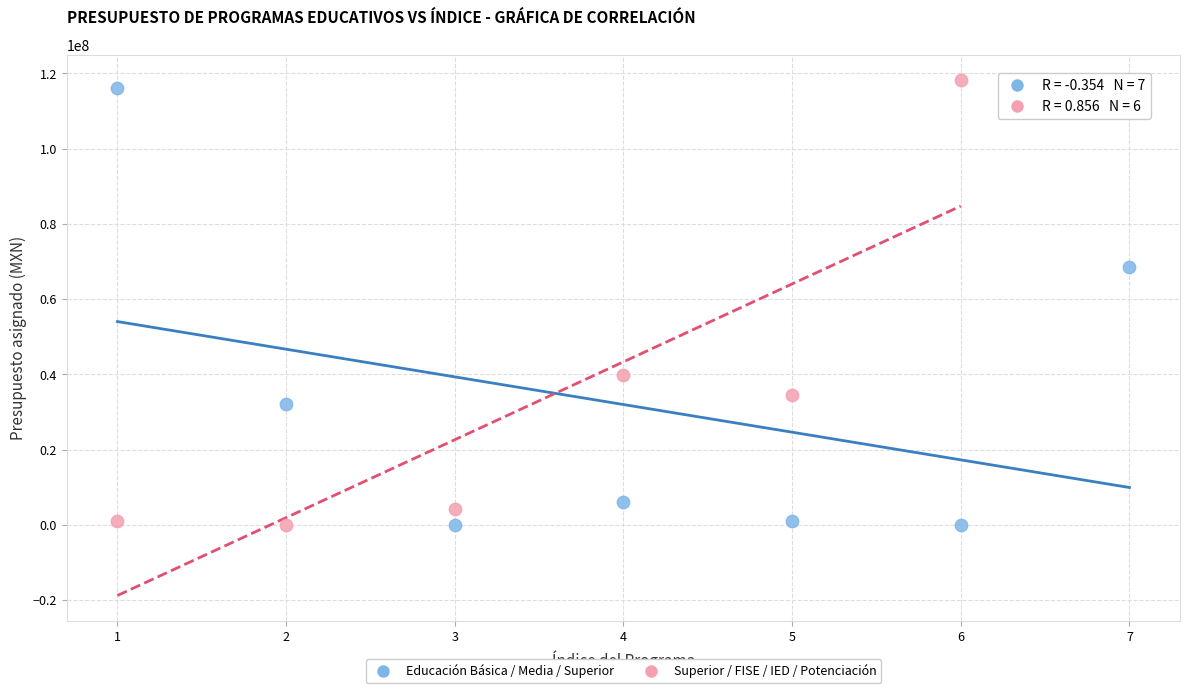

What are all the series names shown in the legend?

Educación Básica / Media / Superior, Superior / FISE / IED / Potenciación